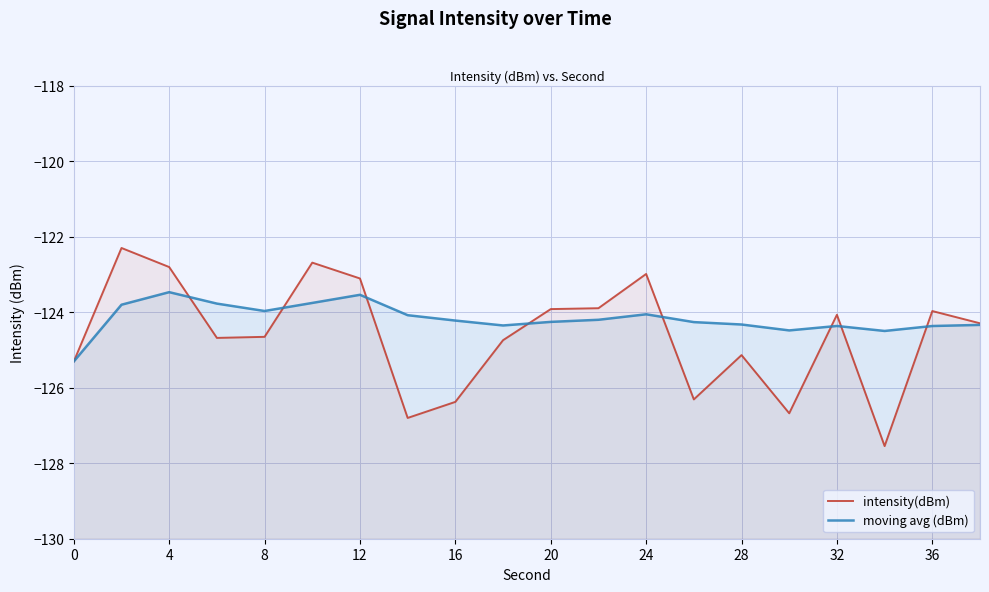

What is the difference between the highest and lowest values at 4?

0.7